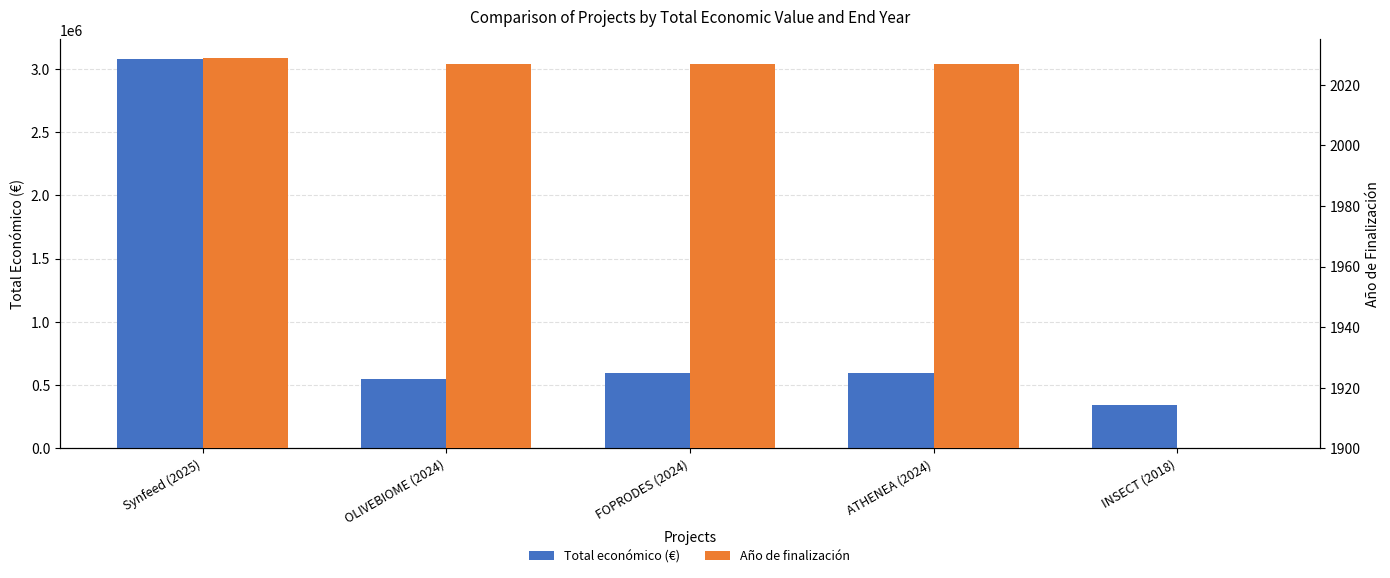

Is it true that Total económico (€) equals 595436 at ATHENEA (2024)?

True